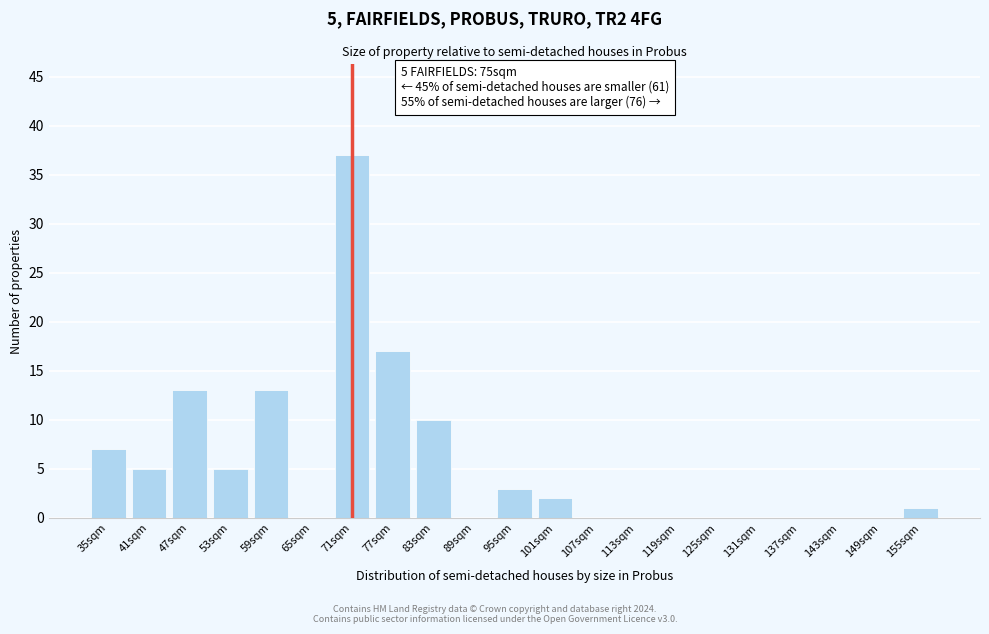

Reading left to right, what are all the values shown in this chart?

35sqm=7	41sqm=5	47sqm=13	53sqm=5	59sqm=13	65sqm=0	71sqm=37	77sqm=17	83sqm=10	89sqm=0	95sqm=3	101sqm=2	107sqm=0	113sqm=0	119sqm=0	125sqm=0	131sqm=0	137sqm=0	143sqm=0	149sqm=0	155sqm=1